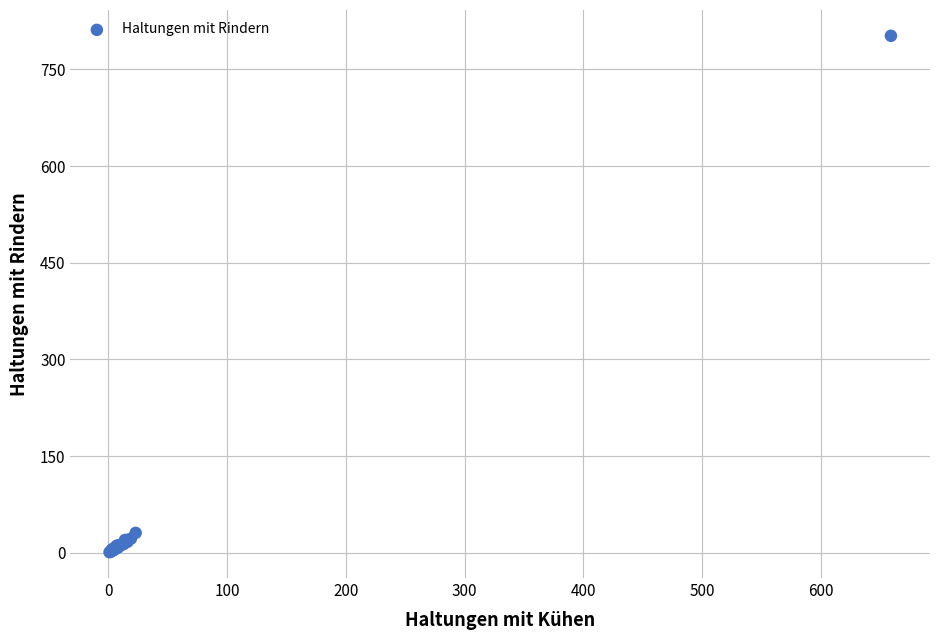

What Y value in the scatter plot is closest to 401?

31